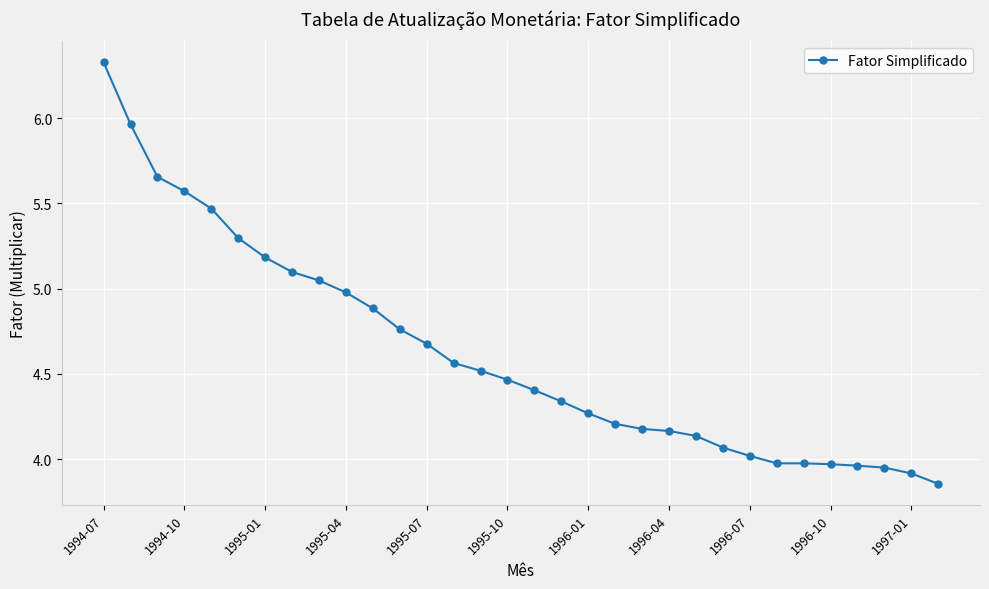

What is the difference between the second highest and minimum values?

2.1